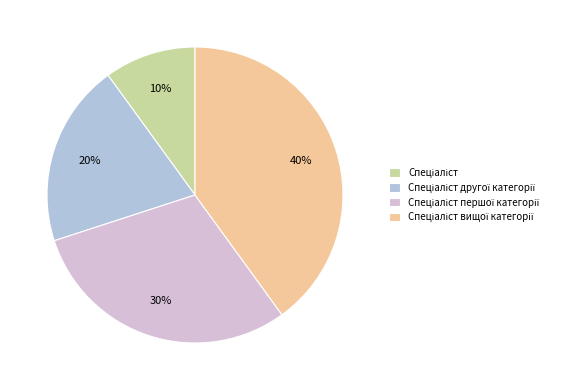

Does any single category account for the majority?

No